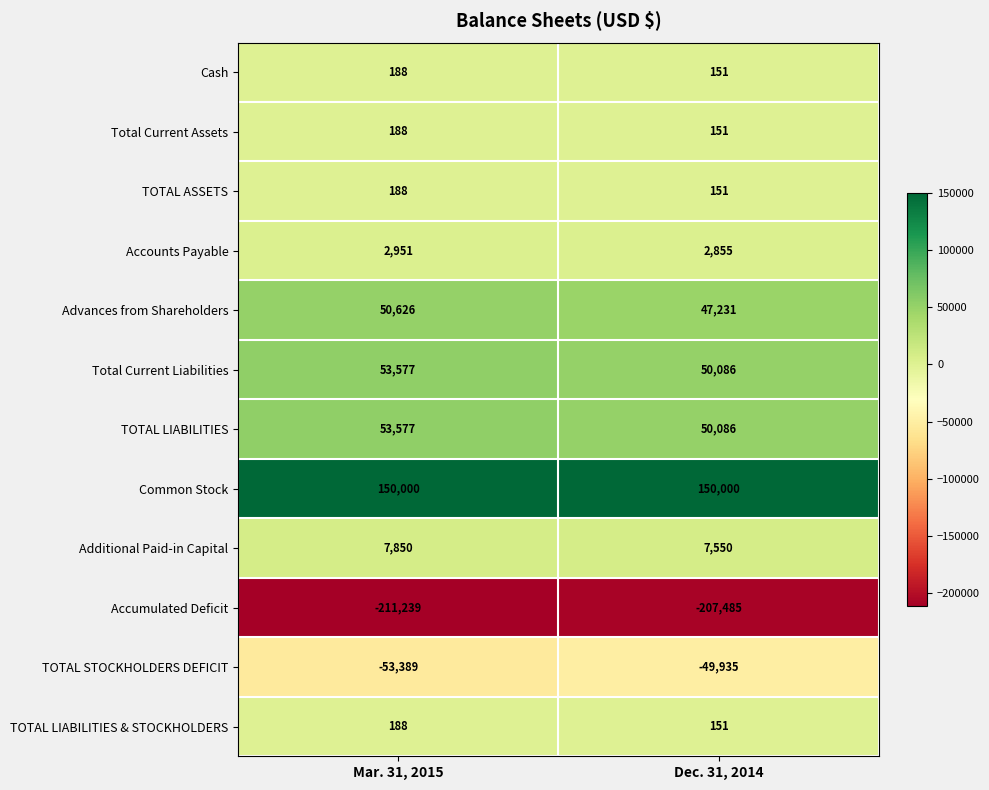

The Accumulated Deficit series shows -48664 at Dec. 31, 2014. True or false?

False